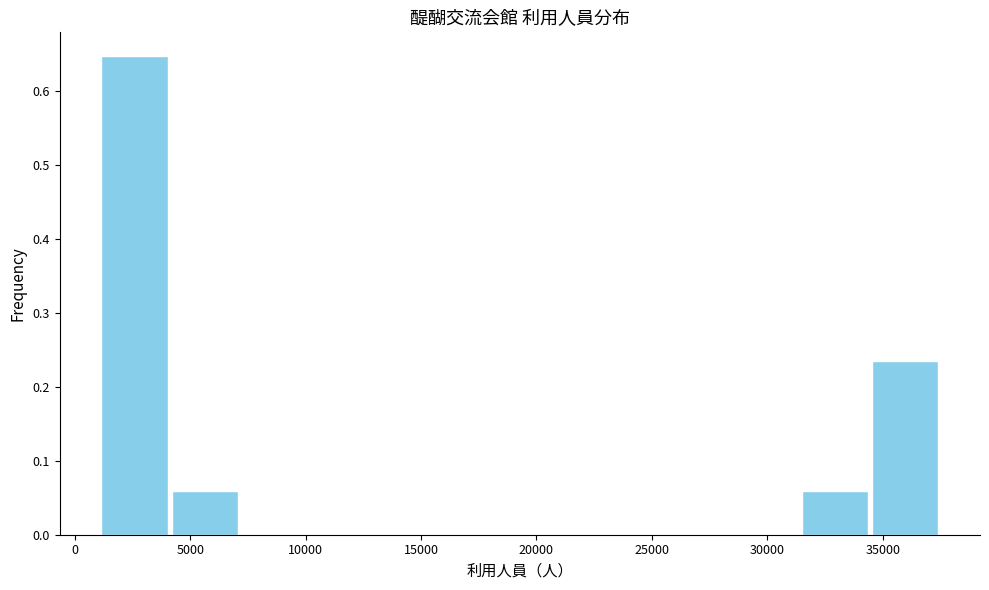

What is the height of the bar covering 34500 to 37500 on the x-axis? Neither the bar edges nor the heights are printed on the chart, so give them approximately, as read against the axes.

0.24